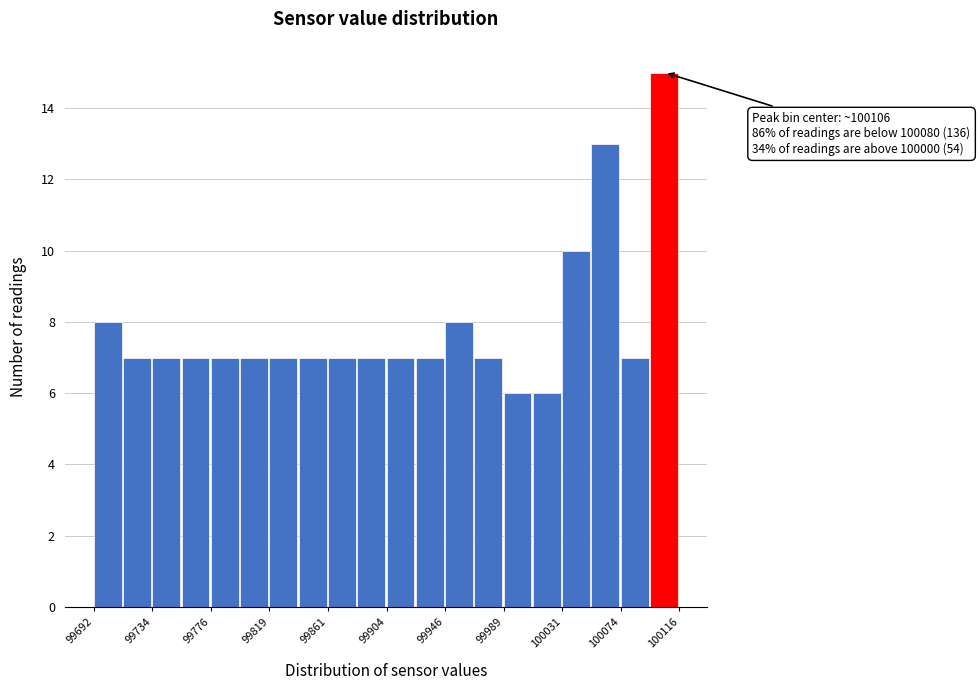

Which range on the x-axis has the tallest bar?

100095 to 100115